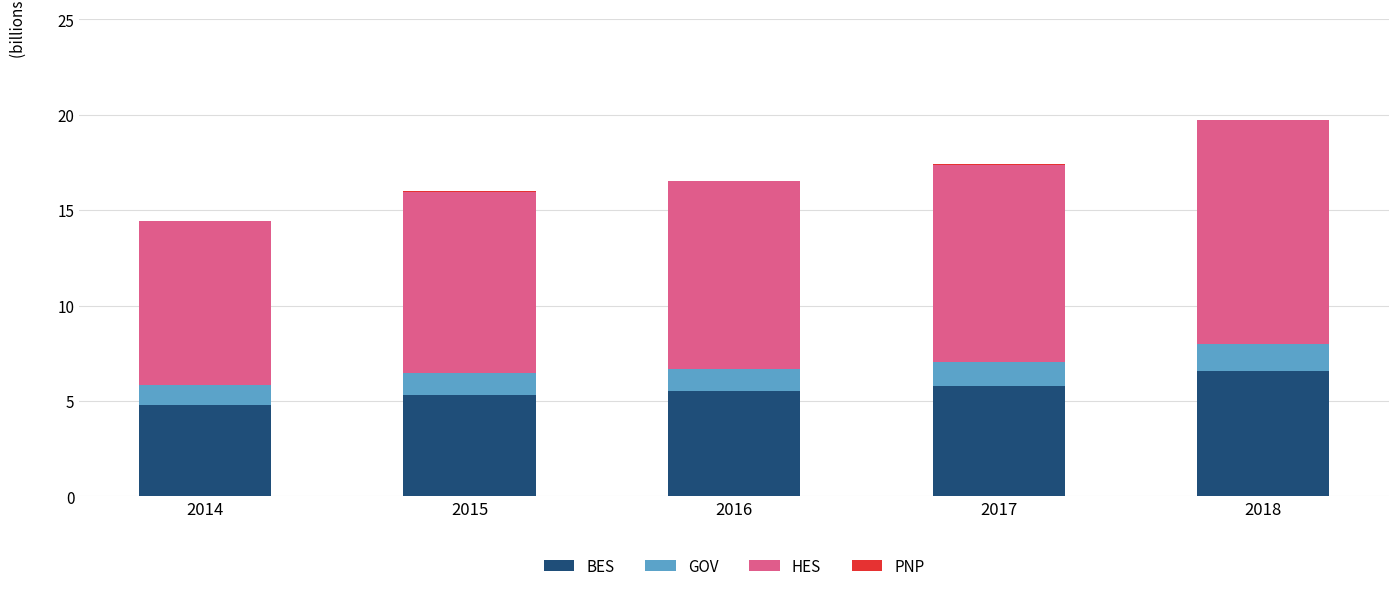

At which category is the sum across all series the highest?

2018